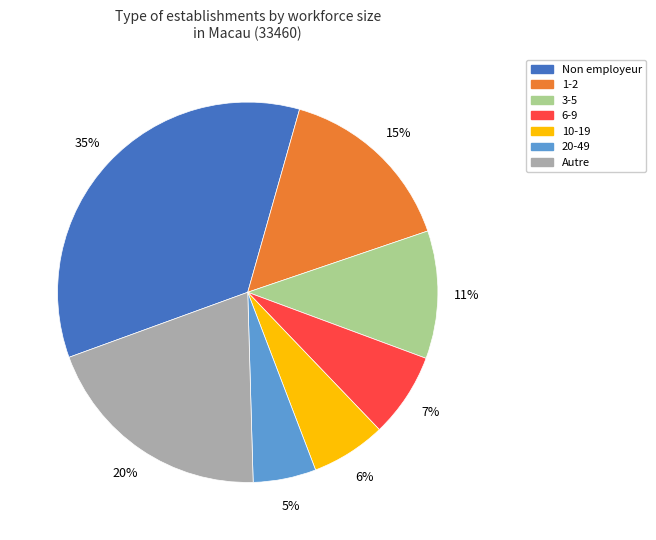

Does any single category account for the majority?

No